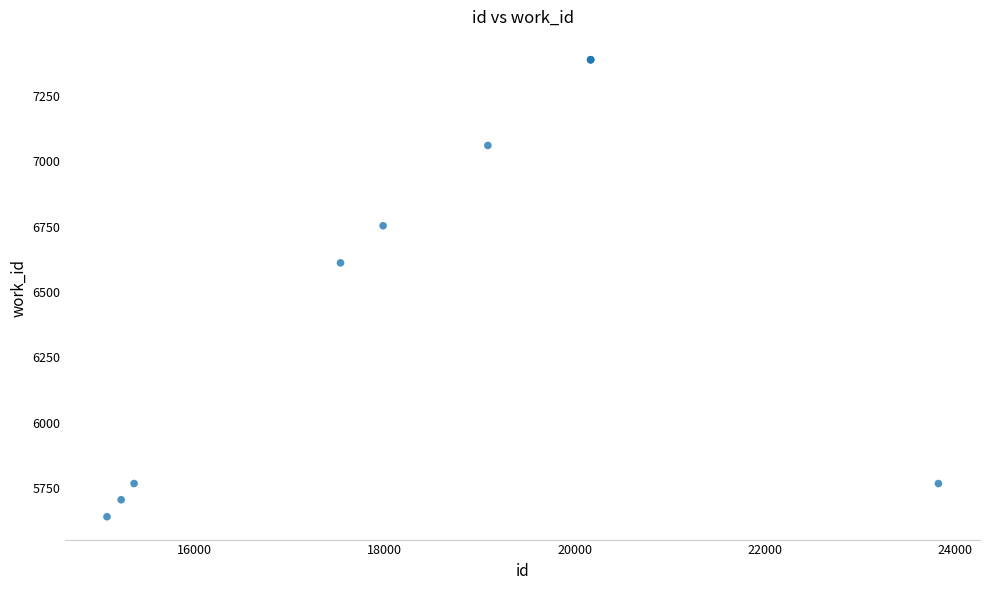

What Y value in the scatter plot is closest to 6514?

6611